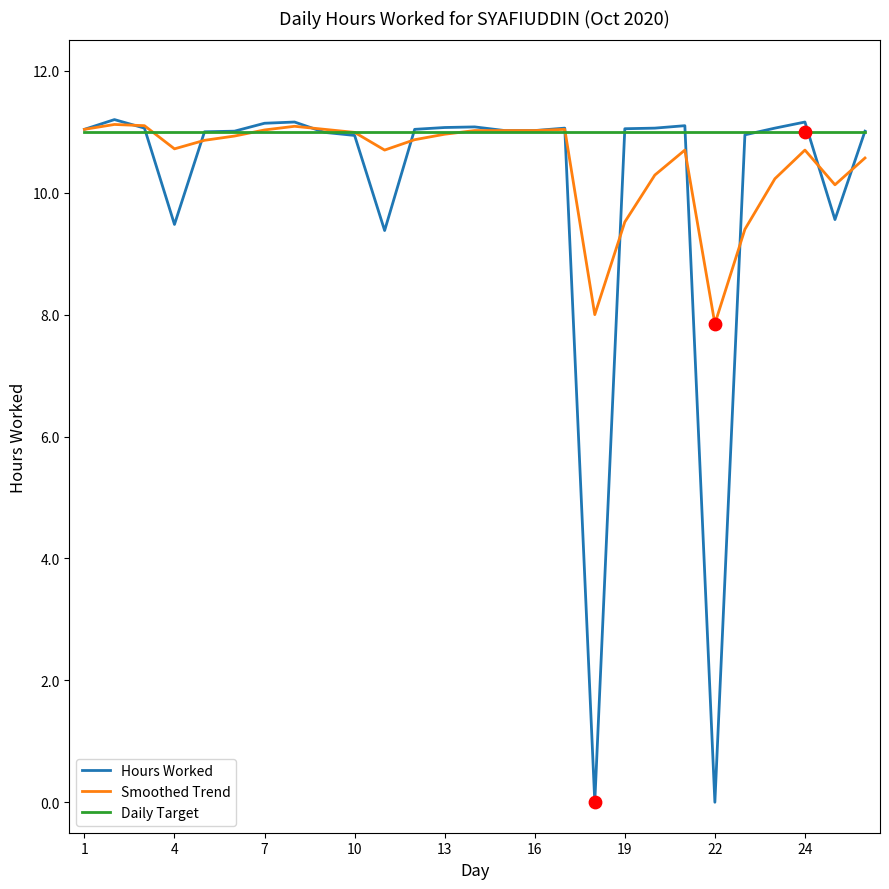

What are all the series names shown in the legend?

Hours Worked, Smoothed Trend, Daily Target